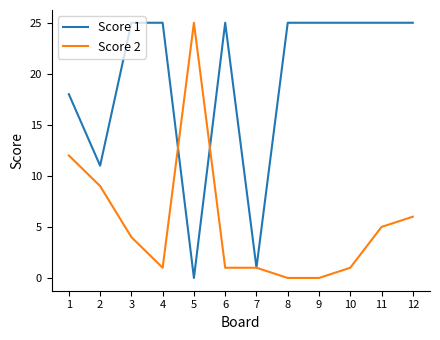

Count the number of data series in this chart.

2